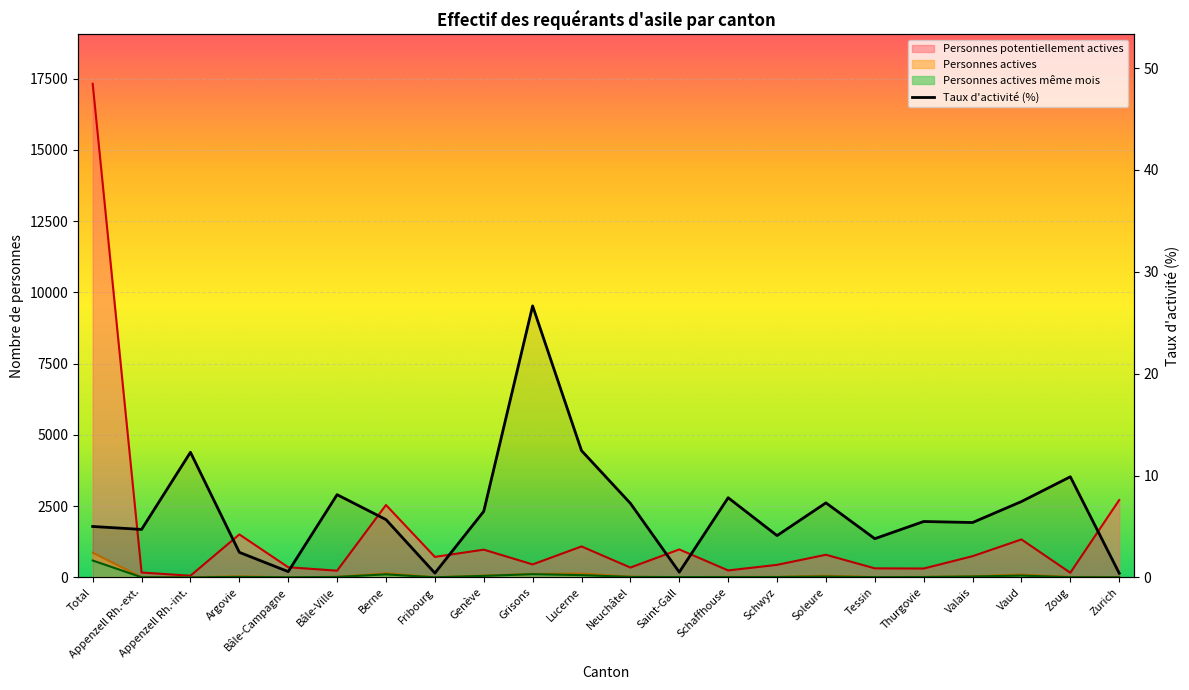

After their last crossing, which series has the higher values: Taux d activité (%) or Personnes actives même mois?

Personnes actives même mois